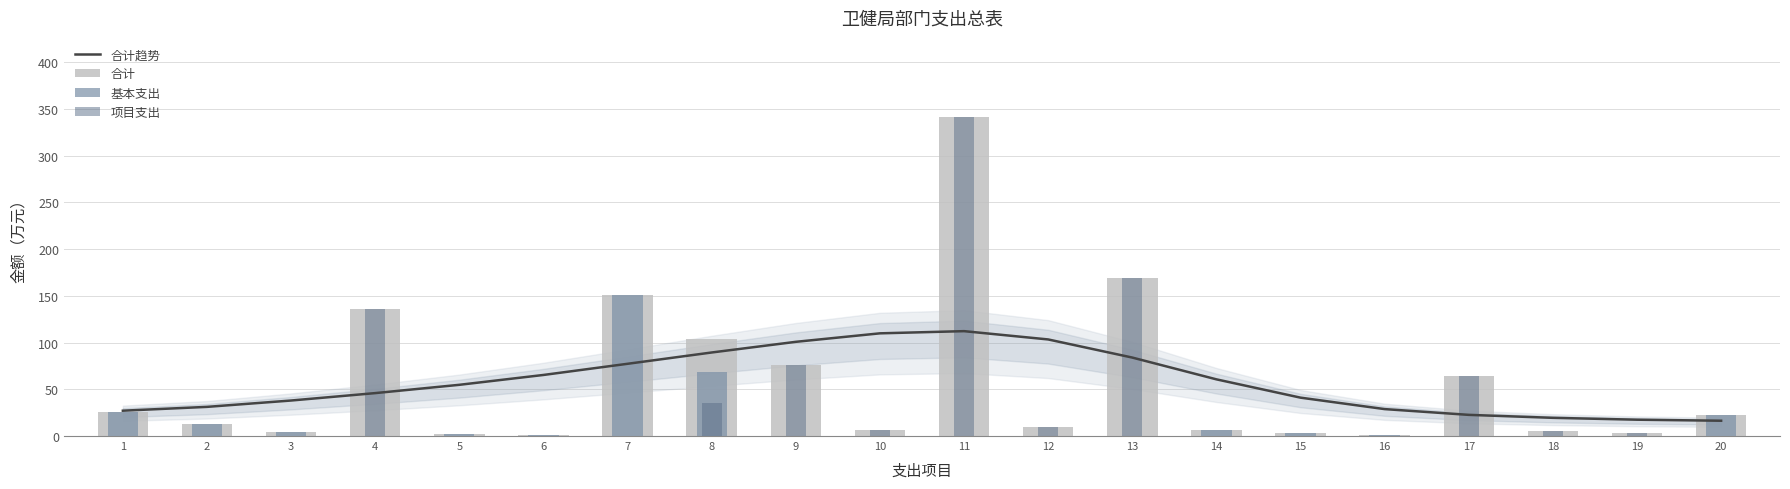

Which has a higher value, 6 or 15?

6